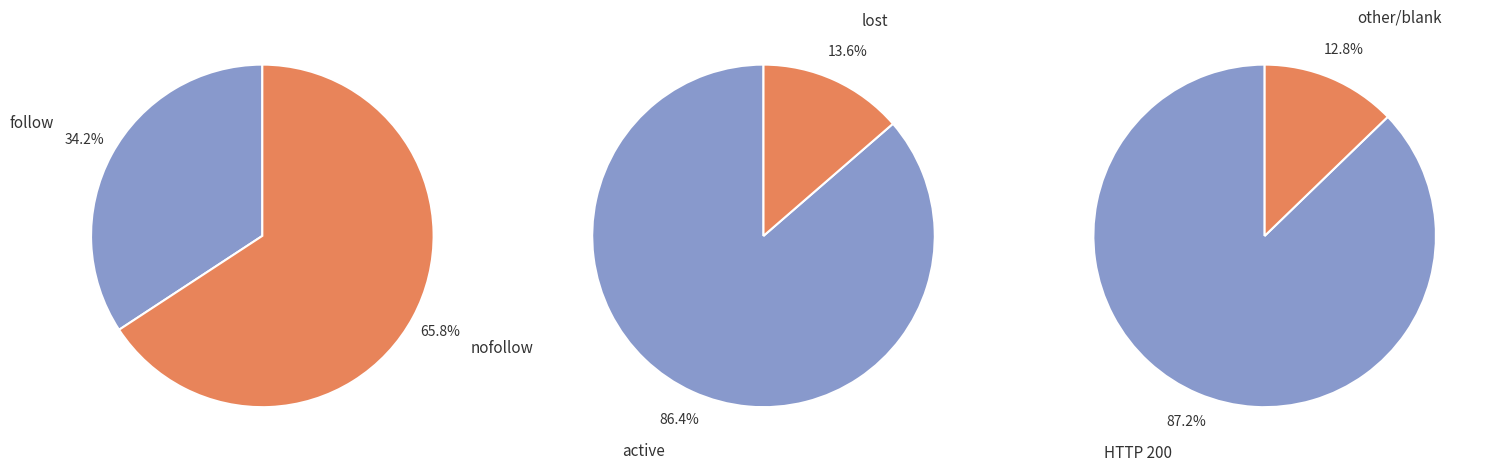

True or false: follow accounts for 35% of the total.

True